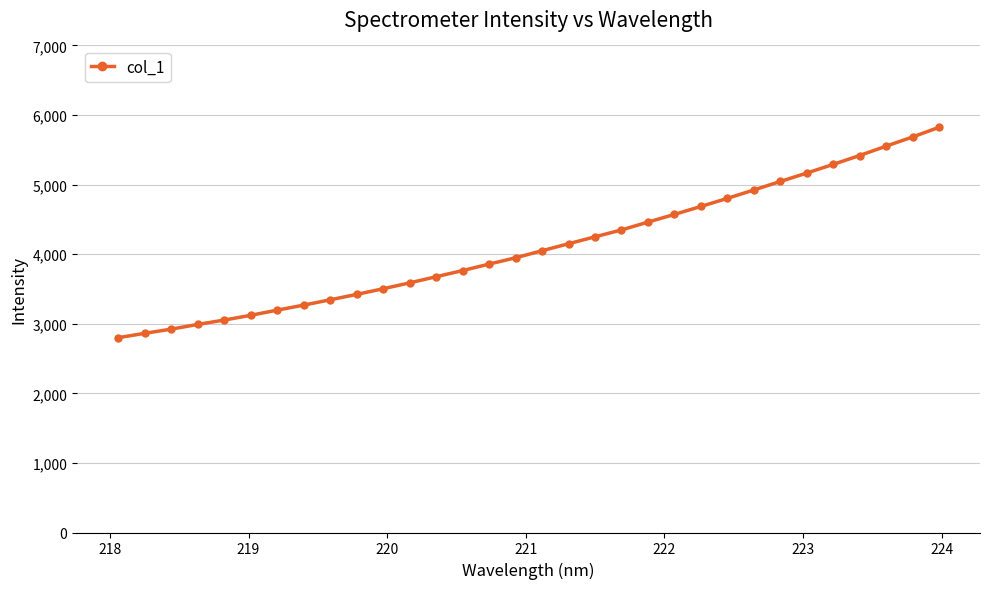

What is the value of the 32nd point from the left?

5822.9